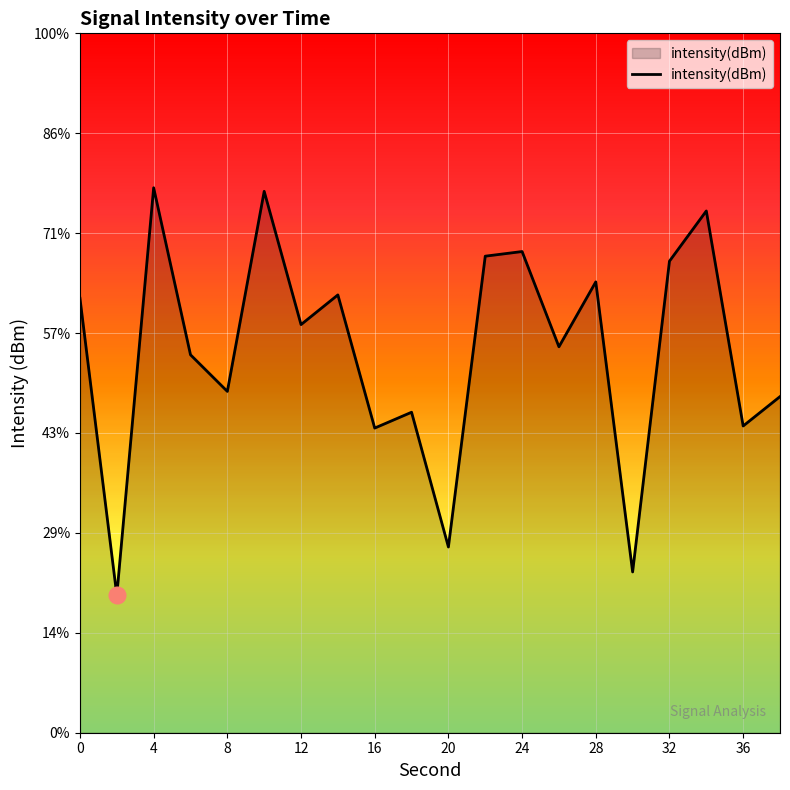

What is the approximate value at 4?

-122.7